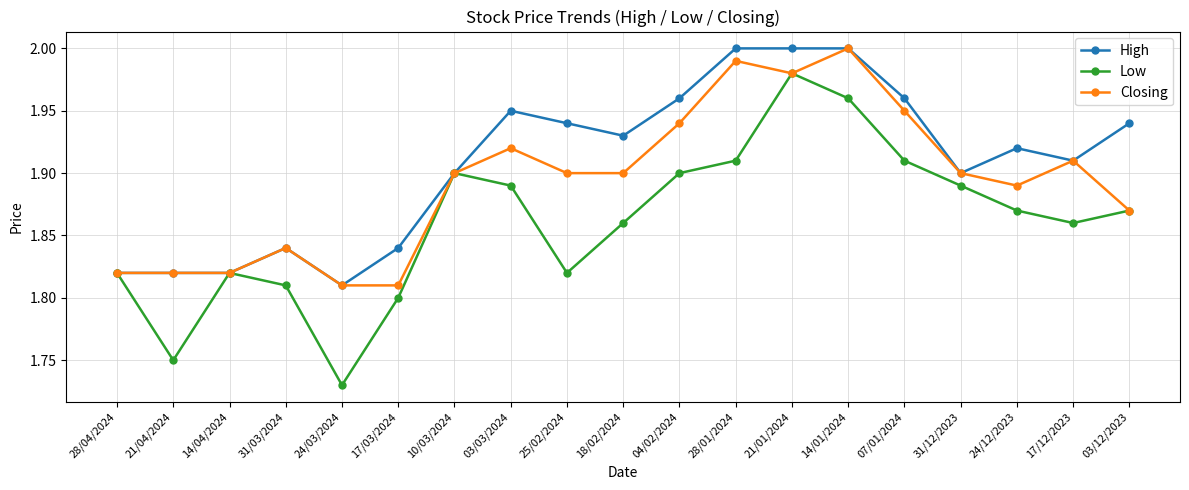

What is the label of the 11th point from the right?

25/02/2024